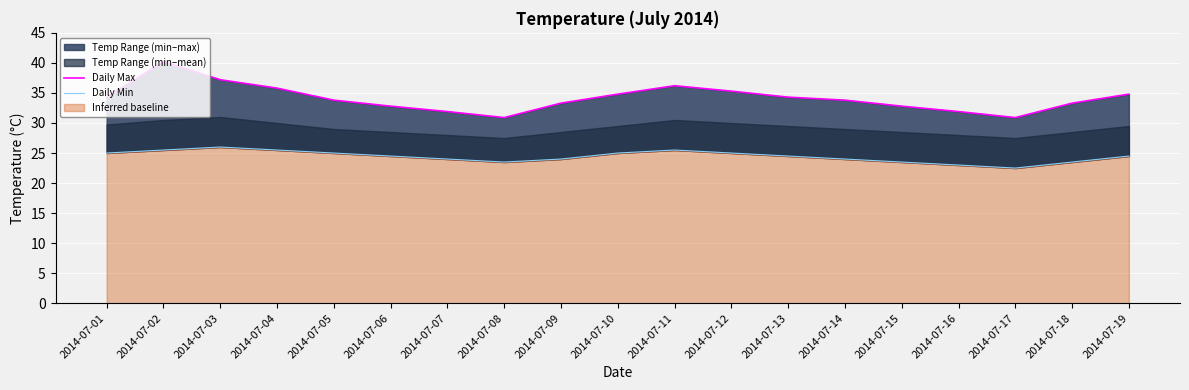

How many data points in Daily Min are above 24?

11